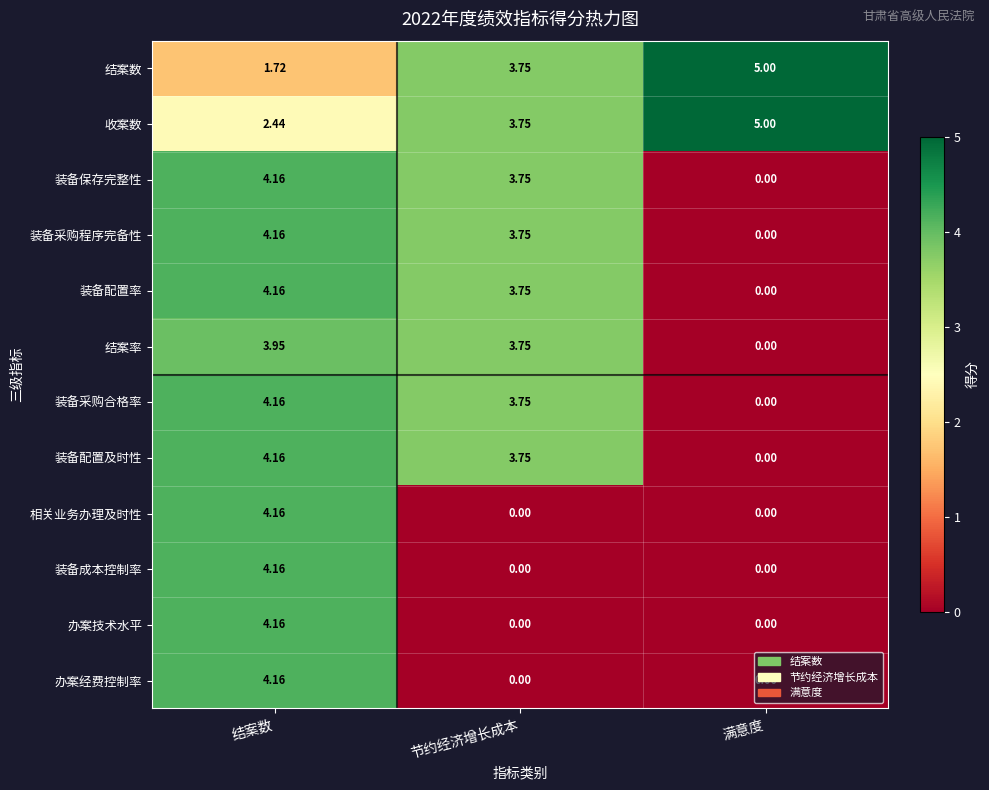

At which category does the chart reach its peak across all series?

满意度